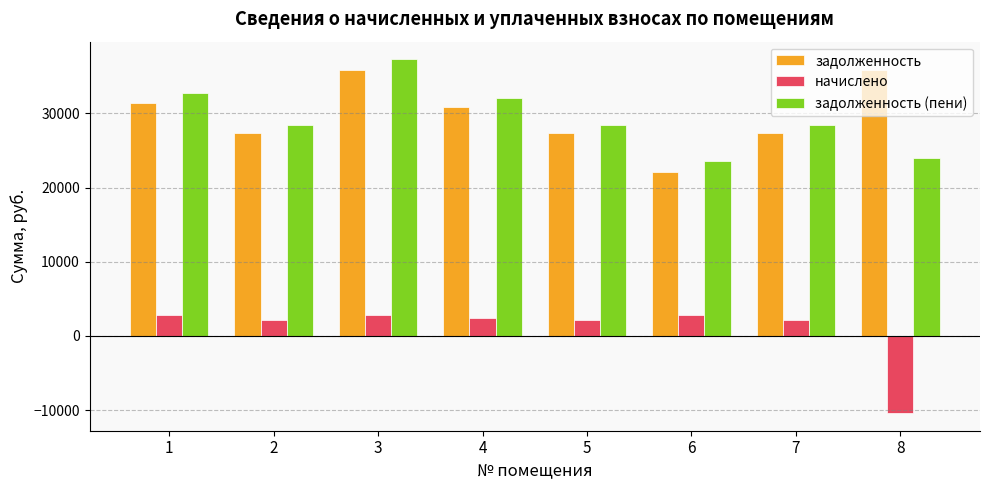

What is the value of the задолженность (пени) bar at the 1st from the left?

32774.4